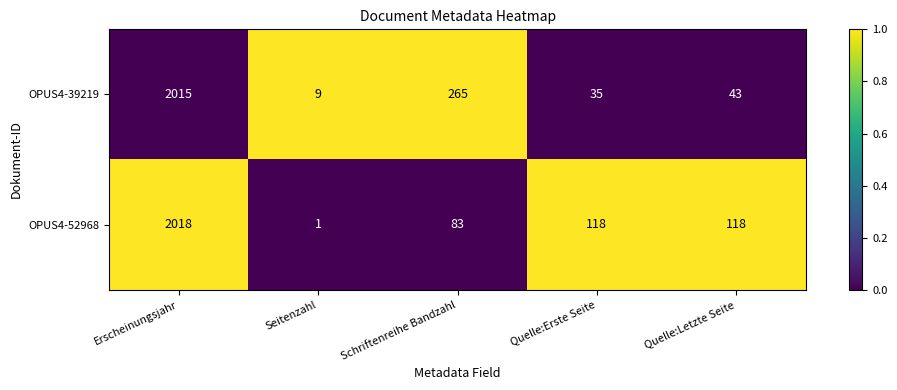

What is the total value across all series at Quelle:Erste Seite?

153